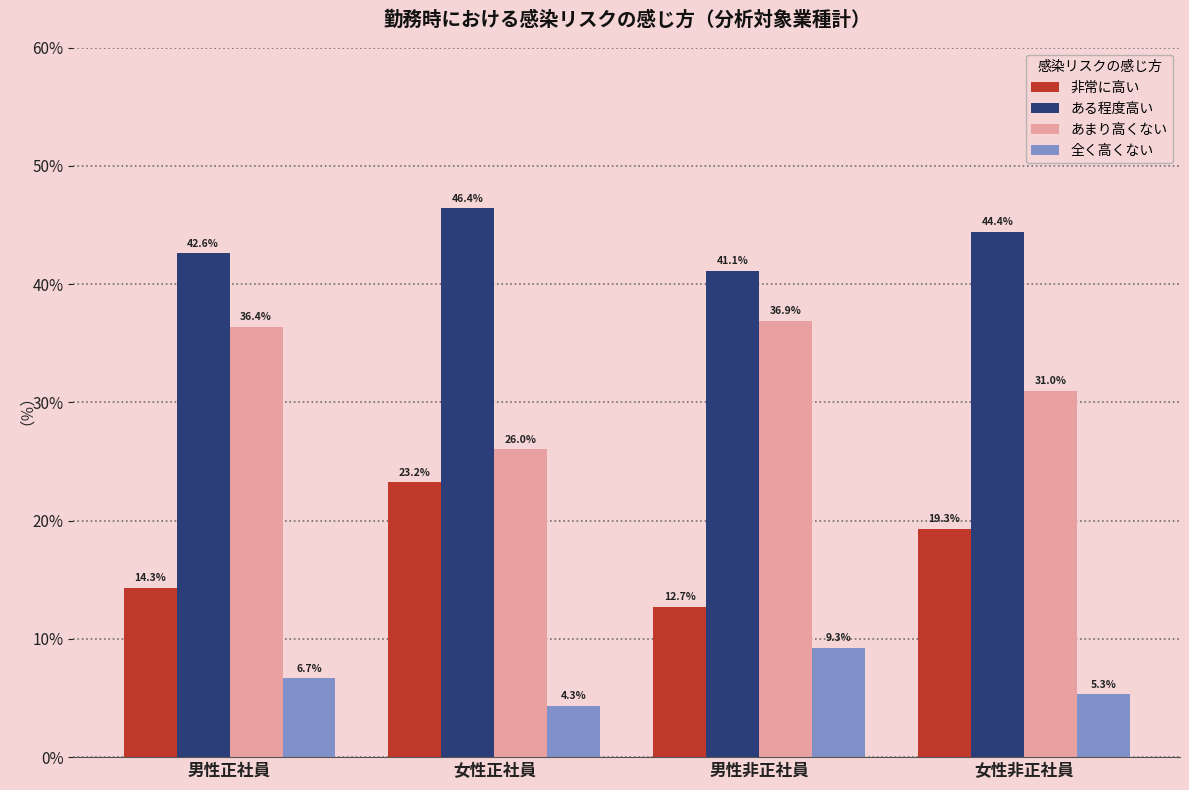

Where does the ある程度高い series first go above 44?

女性正社員